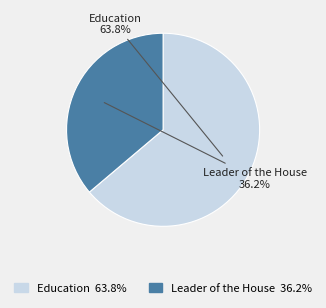

How many slices are in this pie chart?

2